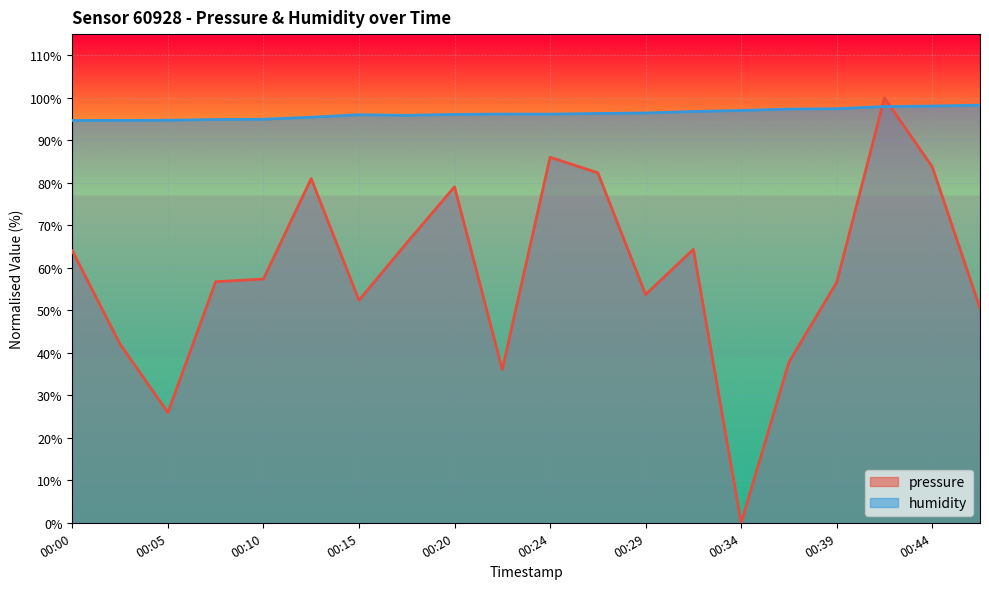

What is the average value of the humidity series?

96.3